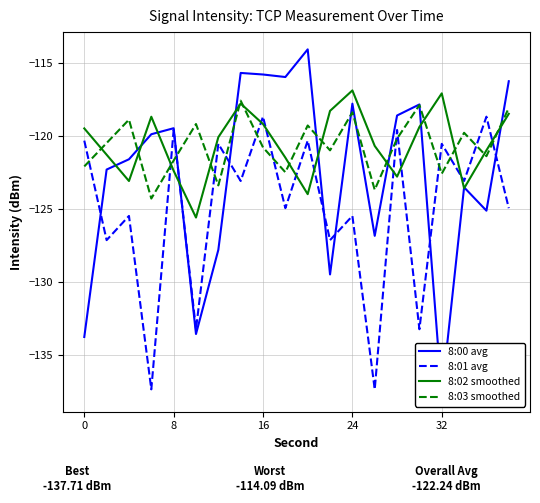

What are all the series names shown in the legend?

8:00 avg, 8:01 avg, 8:02 smoothed, 8:03 smoothed